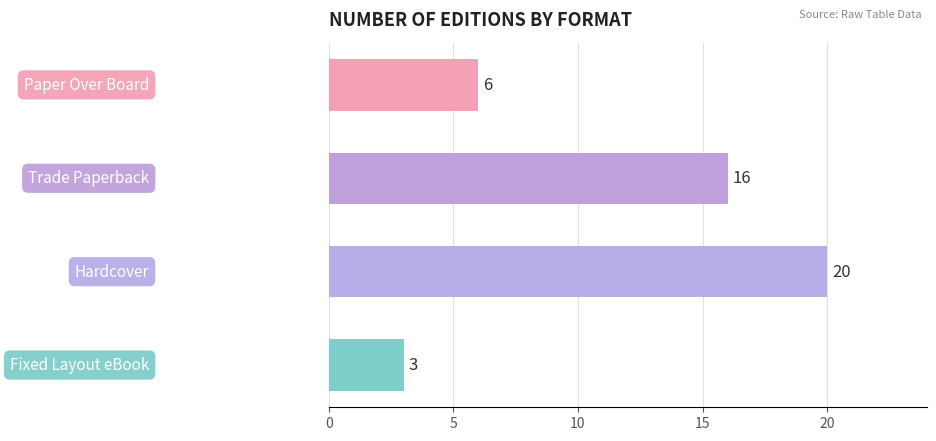

Are the bars horizontal?

Yes